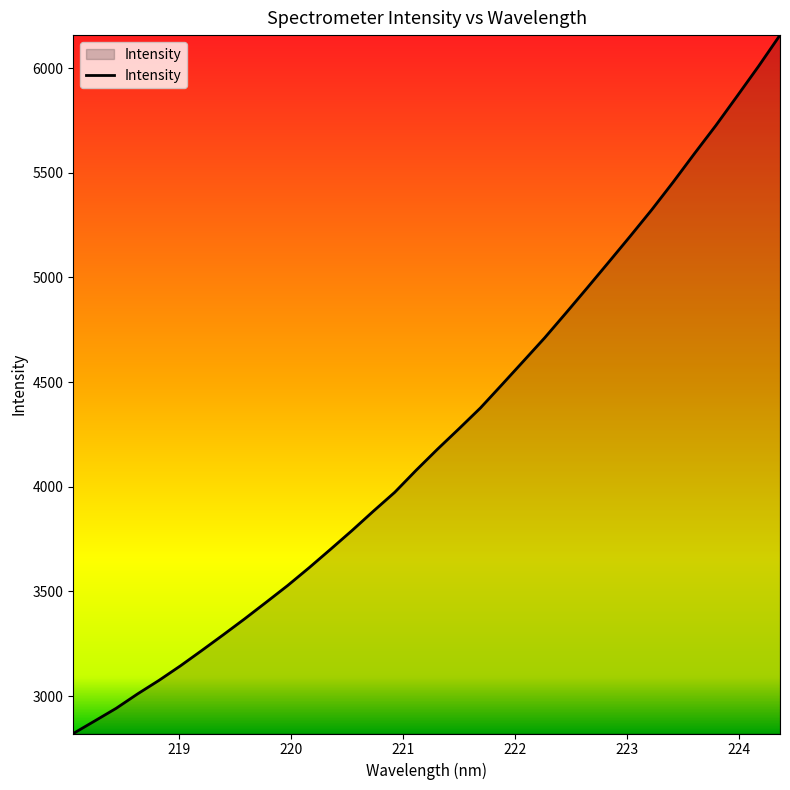

What is the smallest value displayed?

2821.1